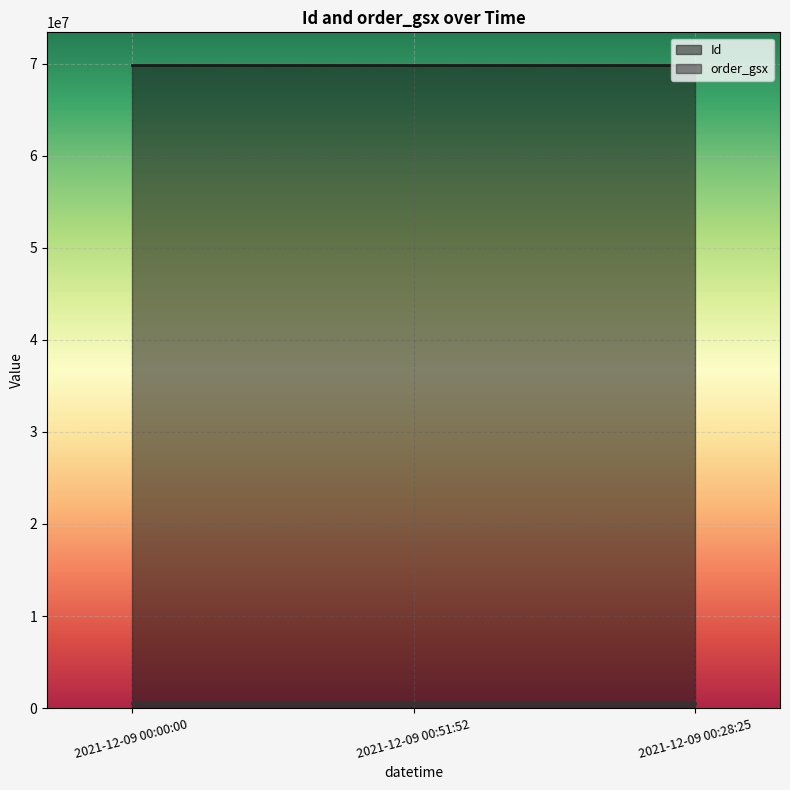

Rank the series at 2021-12-09 00:28:25 from highest to lowest value.

Id, order_gsx